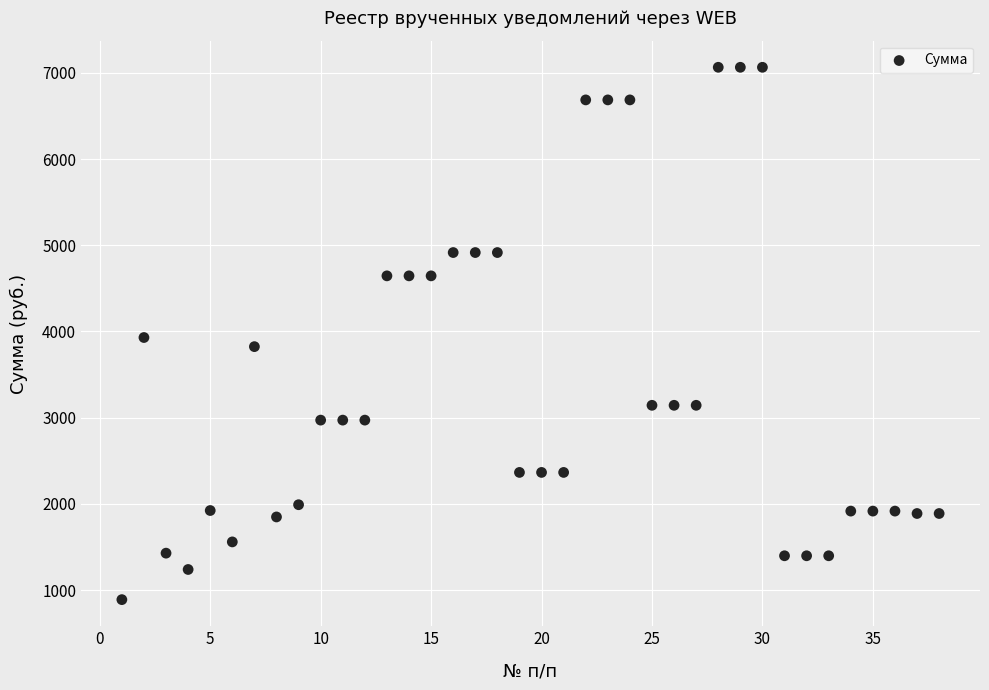

What is the range of X values (max minus min)?

37.0